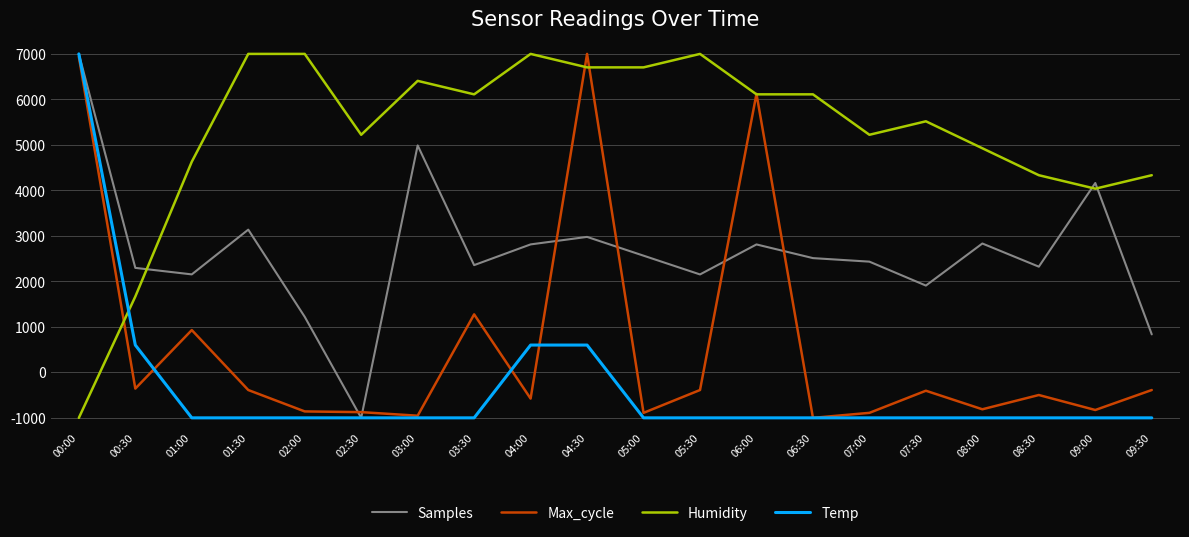

Which series has the largest total across all categories?

Humidity